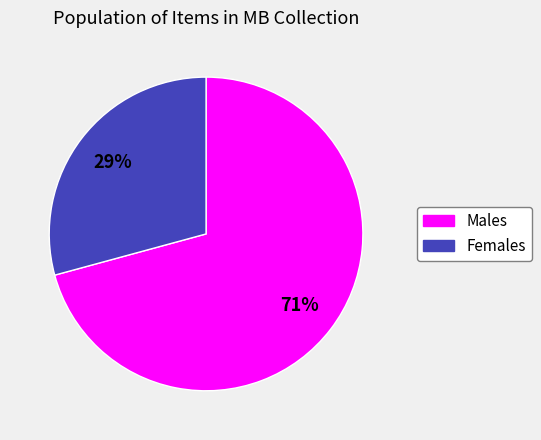

Do Females and Males together represent more than half of the pie?

Yes